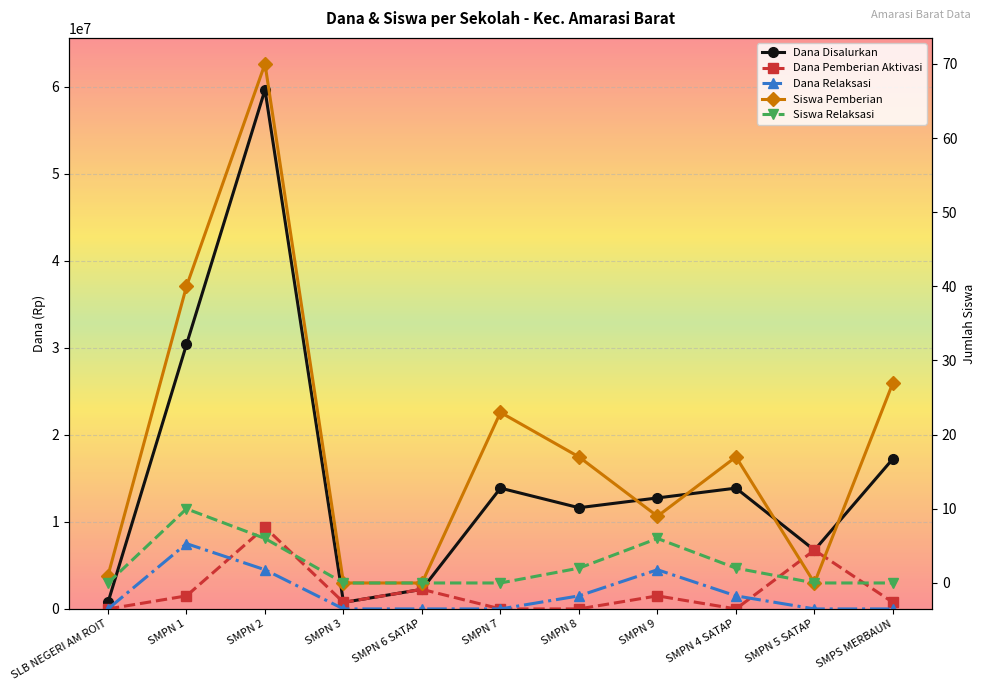

Which has a higher value, SMPN 7 or SLB NEGERI AM ROIT?

SMPN 7